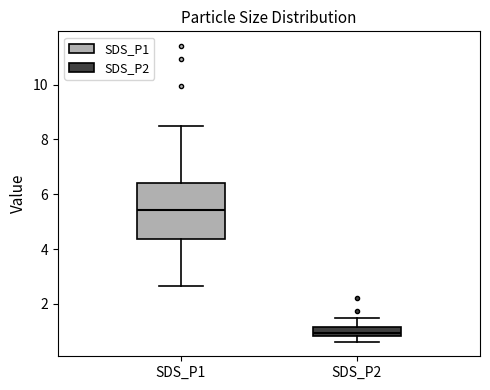

Comparing the boxes themselves (not the whiskers), which one is the tallest?

SDS_P1